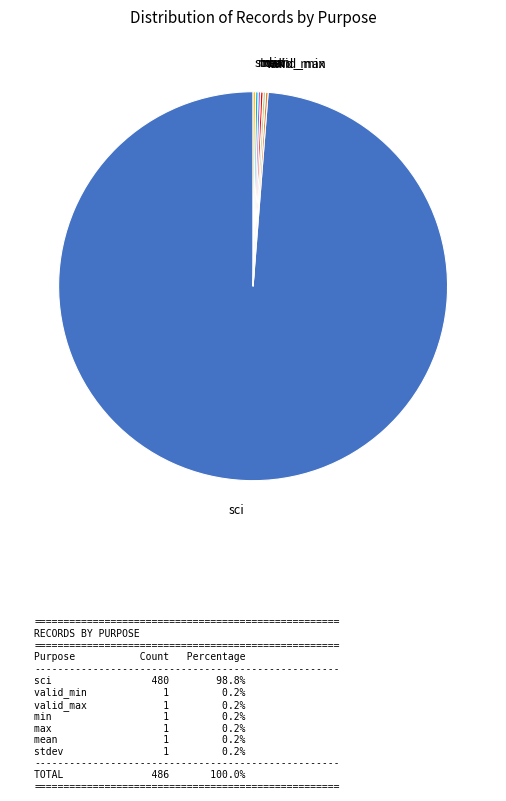

Does any single category account for the majority?

Yes